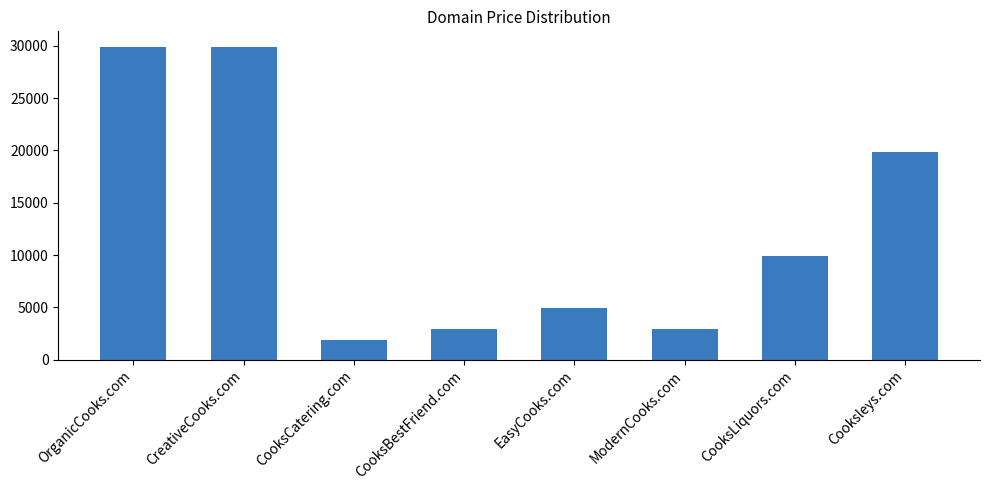

What is the sum of the values at CreativeCooks.com and CooksBestFriend.com?

32776